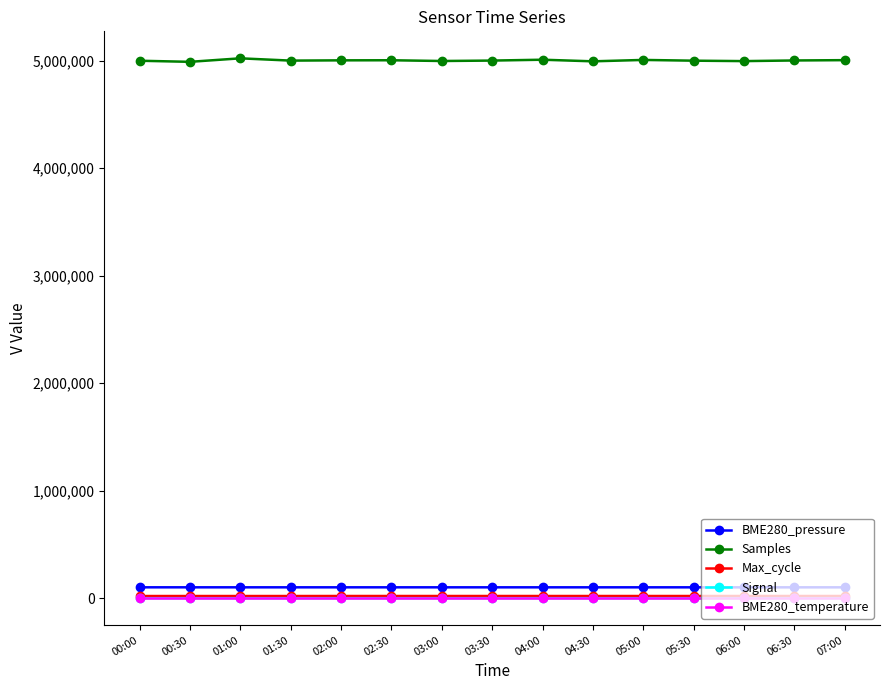

What position from the right is 05:00?

5